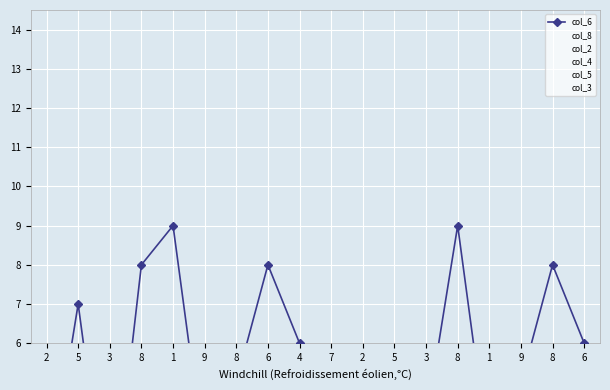

How many series are shown in this chart?

6